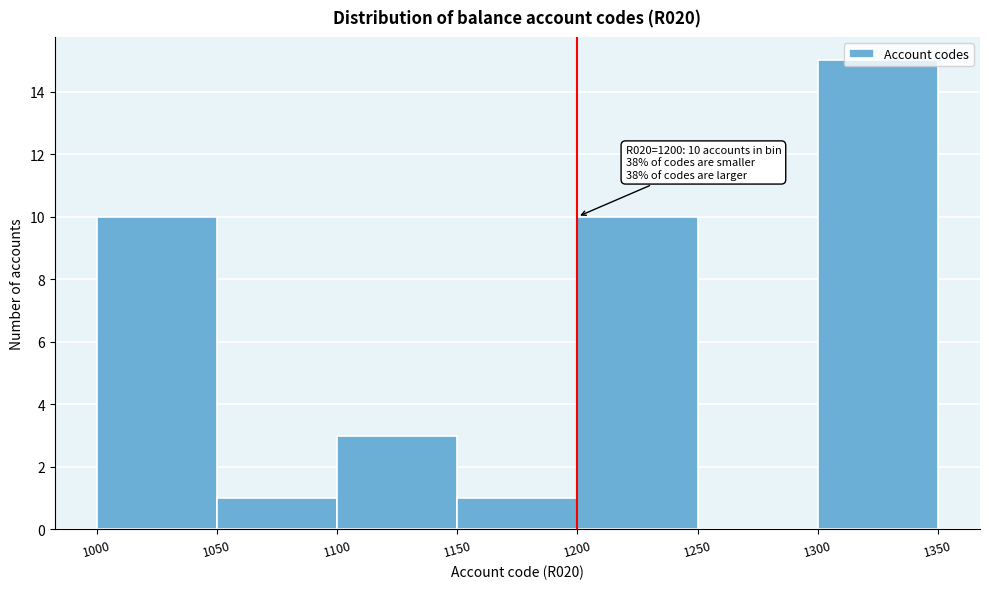

Which range on the x-axis has the tallest bar?

1300 to 1350